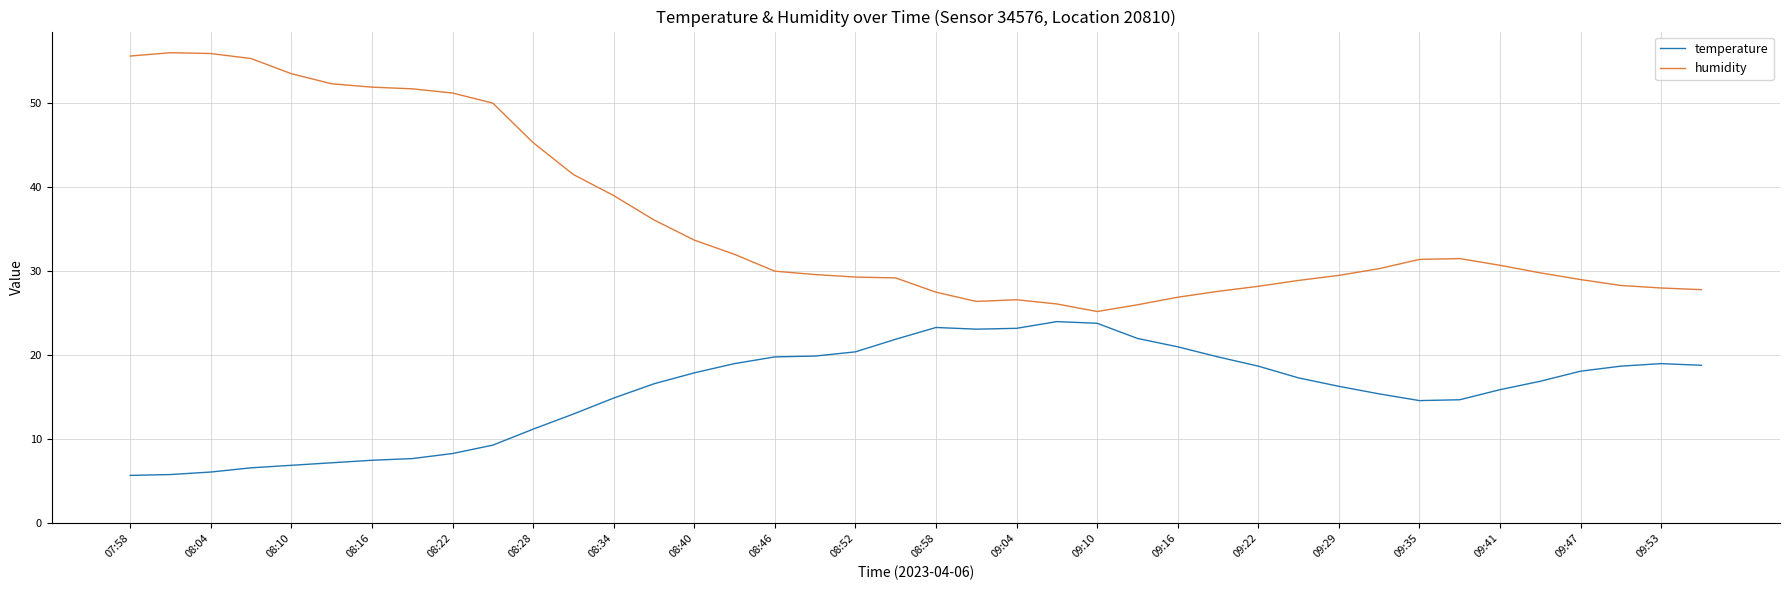

Rank the series by their maximum value, from lowest to highest.

temperature, humidity